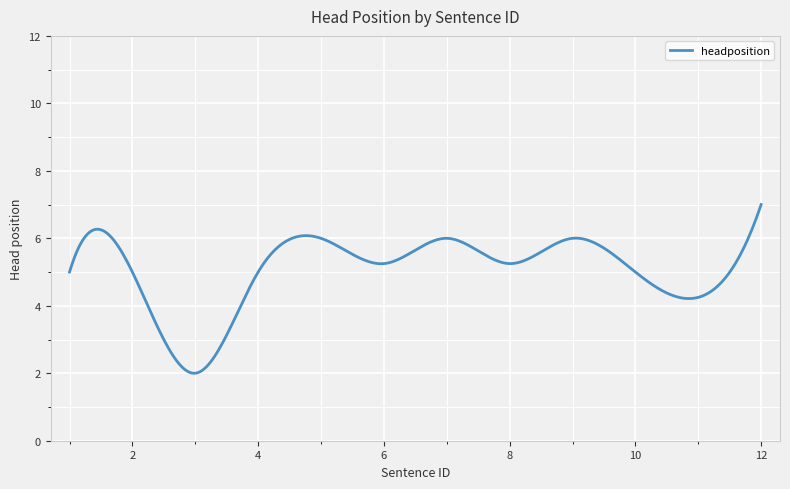

What is the difference between the maximum and minimum values?

5.0